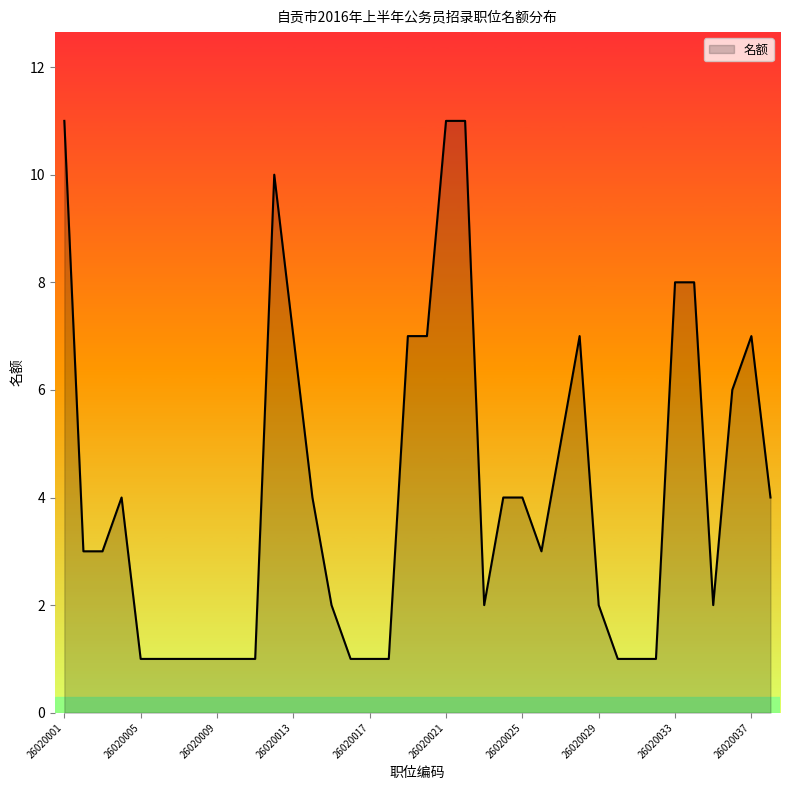

What is the difference between the maximum and minimum values?

10